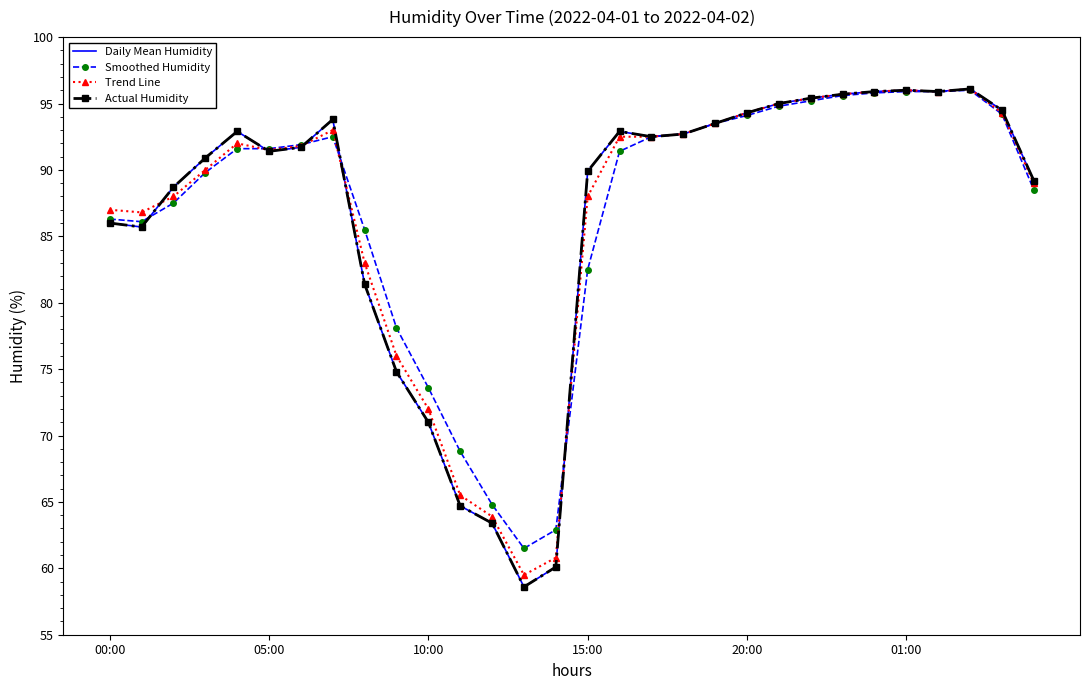

True or false: Daily Mean Humidity has more than 1 interior local peaks.

True